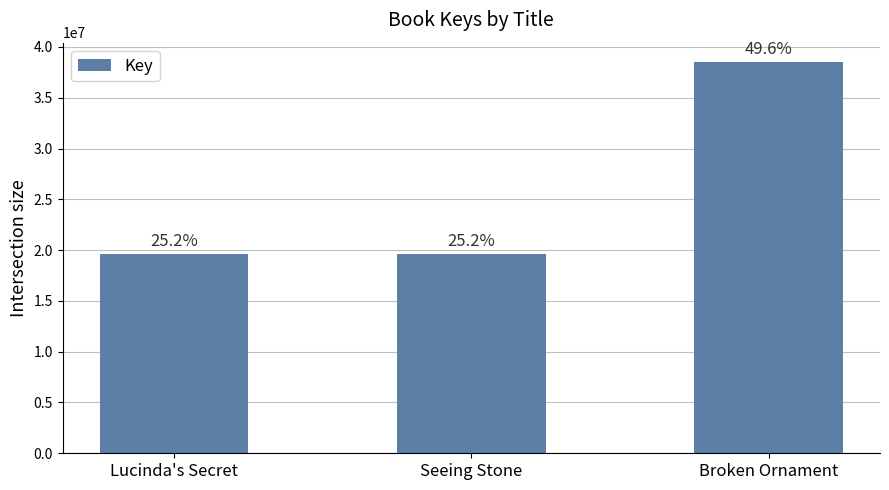

How many bars are there in total?

3